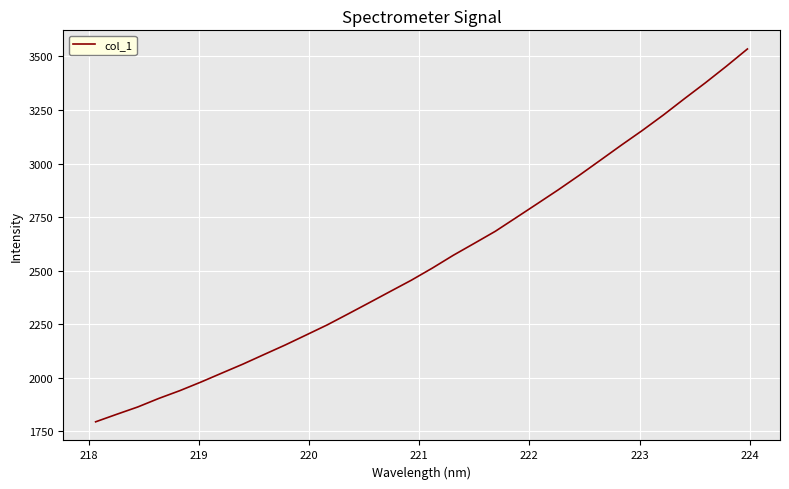

What is the maximum value shown in the chart?

3535.0